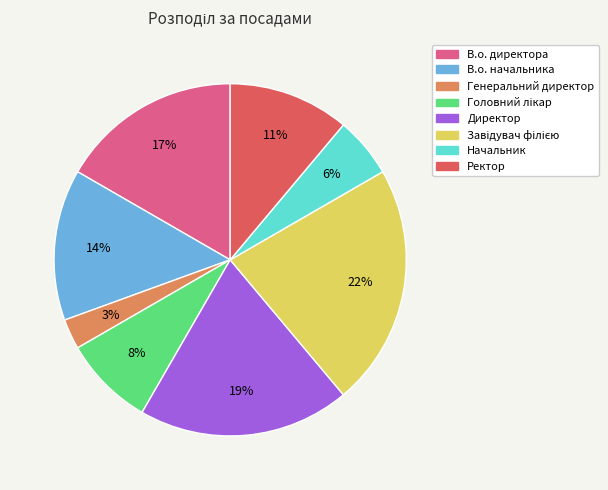

Count the number of slices in the pie.

8